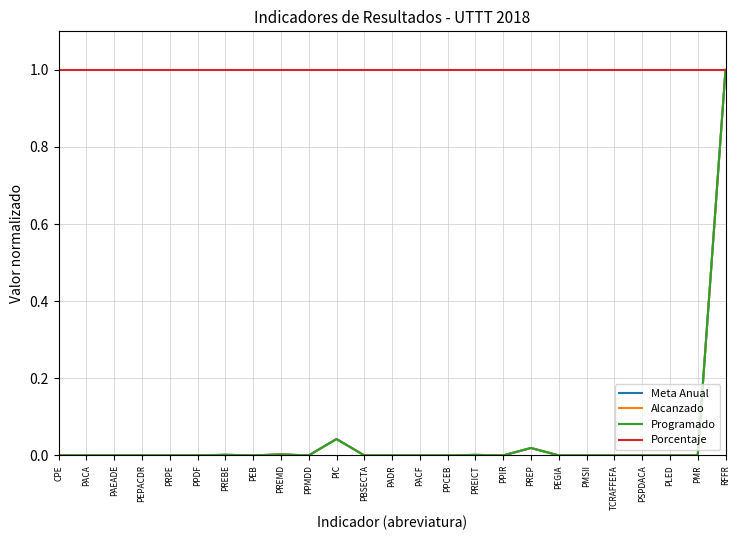

Is this an area chart (filled region under the line)?

No